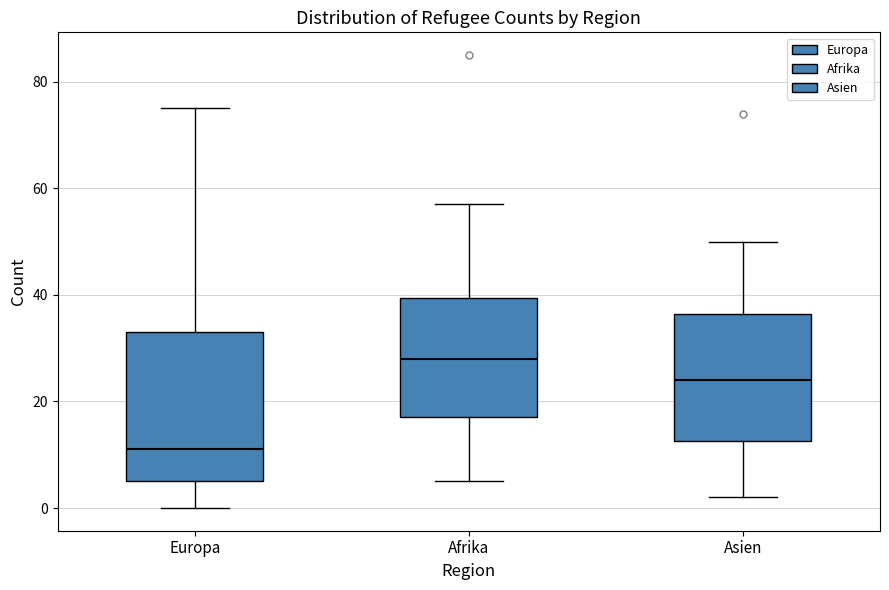

Reading left to right, read every box against the y-axis: the position of its median line, the range the box covers, and the ends of its whiskers. The values are not printed on the chart, so give them approximately, as read against the axis.

Europa: median 12, box 6 to 34, whiskers 0 to 76
Afrika: median 28, box 18 to 40, whiskers 6 to 58
Asien: median 24, box 12 to 36, whiskers 2 to 50